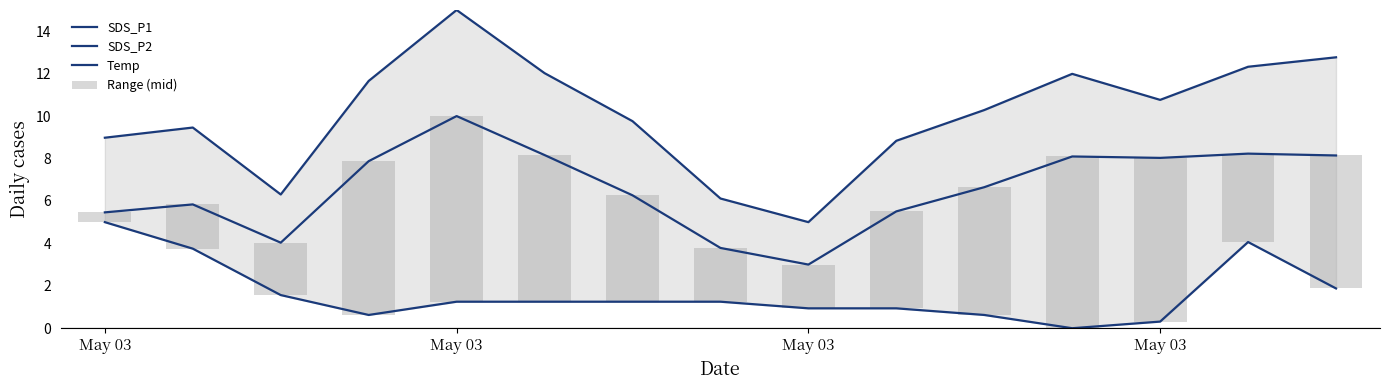

What is the sum of the Range (mid) values at May 03 and May 03?

9.3